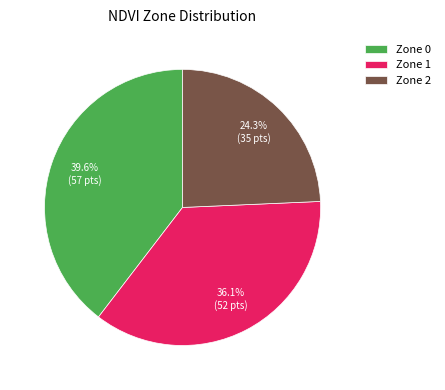

Does Zone 0 account for over 50% of the chart?

No